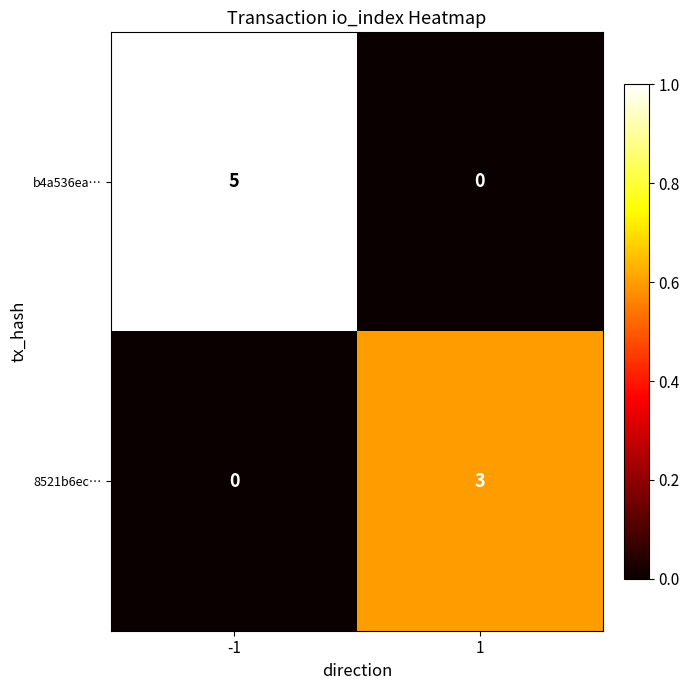

What is the greatest value displayed?

5